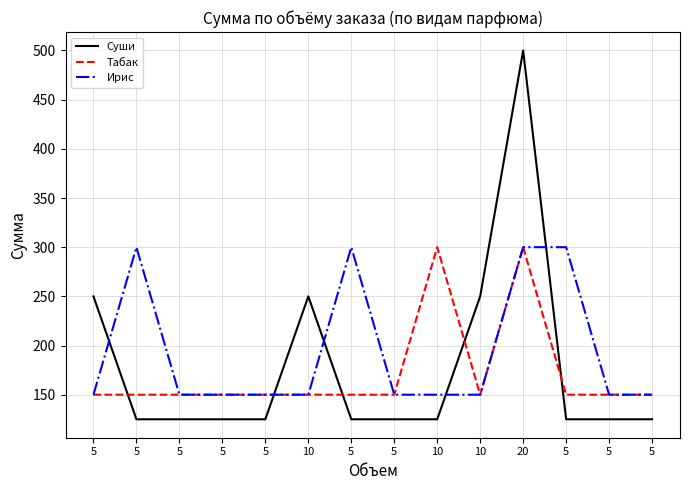

How many distinct data groups are displayed?

3